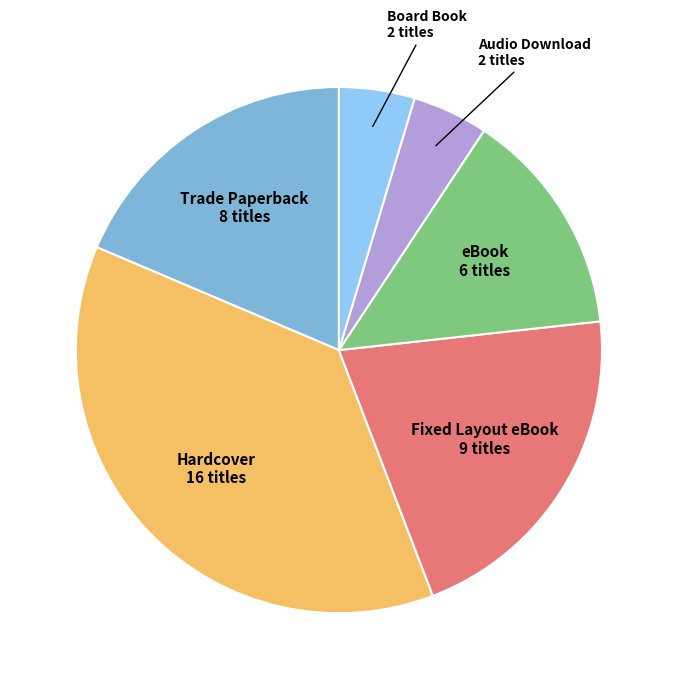

True or false: Trade Paperback accounts for 26% of the total.

False